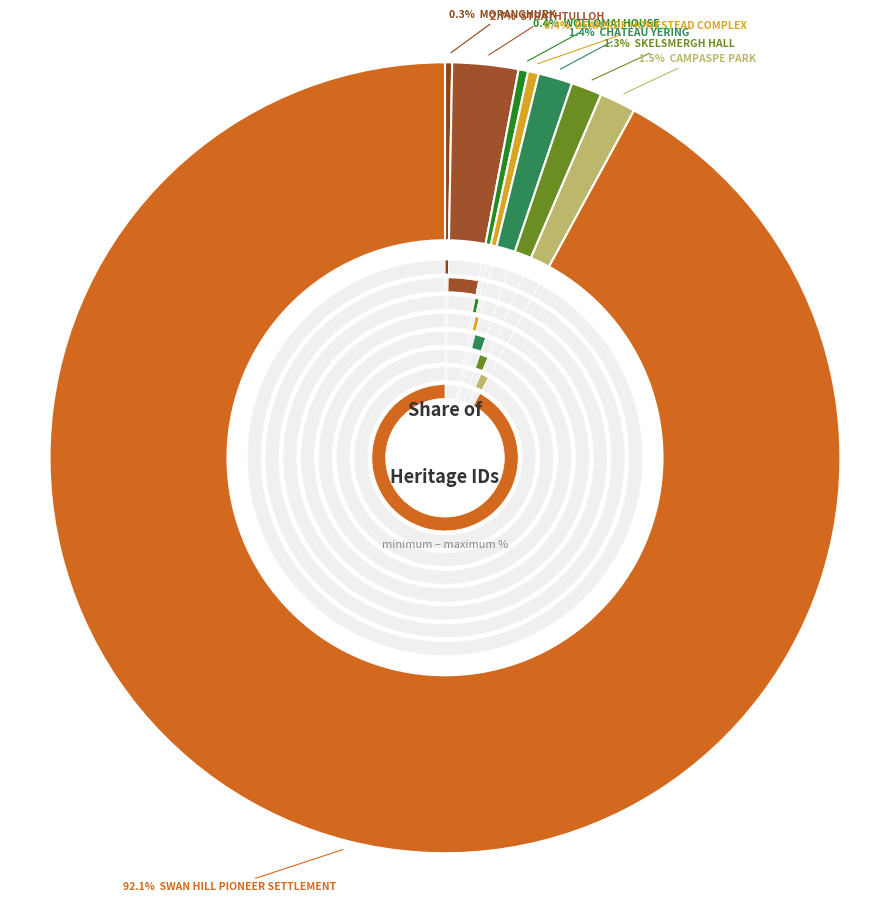

How many slices are in this pie chart?

8